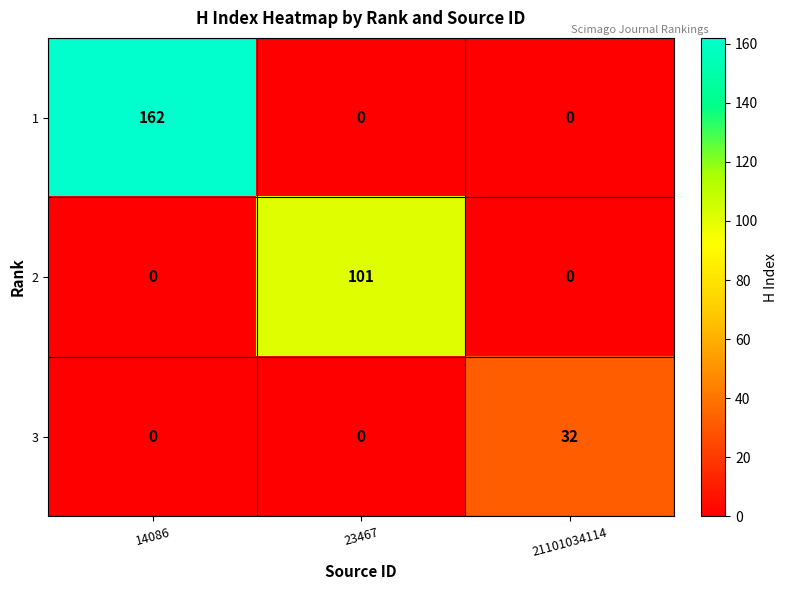

How many 3 values are between 0 and 32?

3